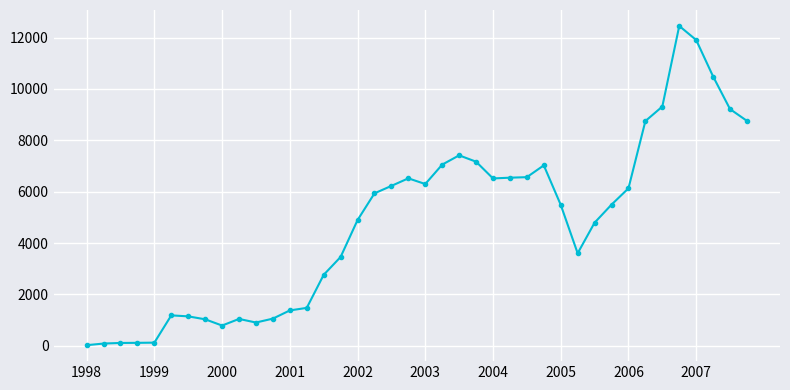

True or false: there are more than 2 points higher than both neighbors.

True